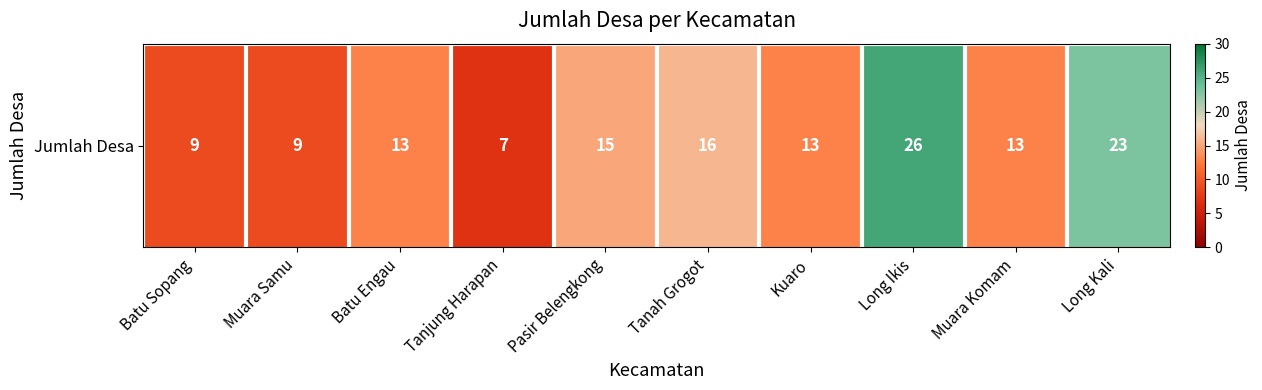

Reading right to left, extract all data points from this chart.

23	13	26	13	16	15	7	13	9	9